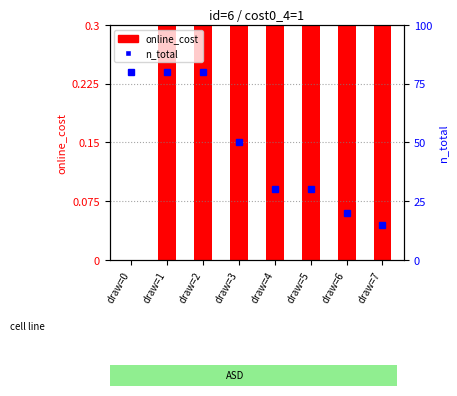

What are all the series names shown in the legend?

online_cost, n_total